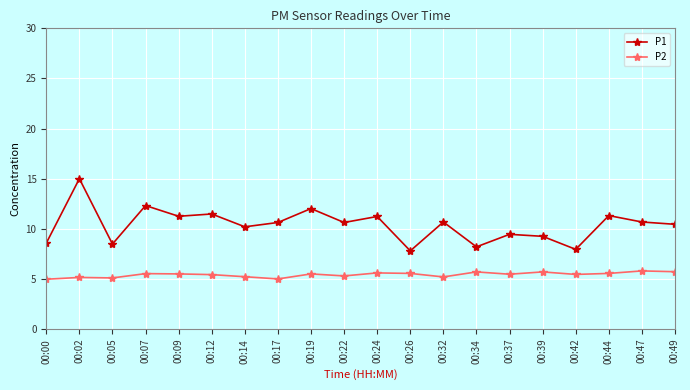

Which series has the largest total across all categories?

P1